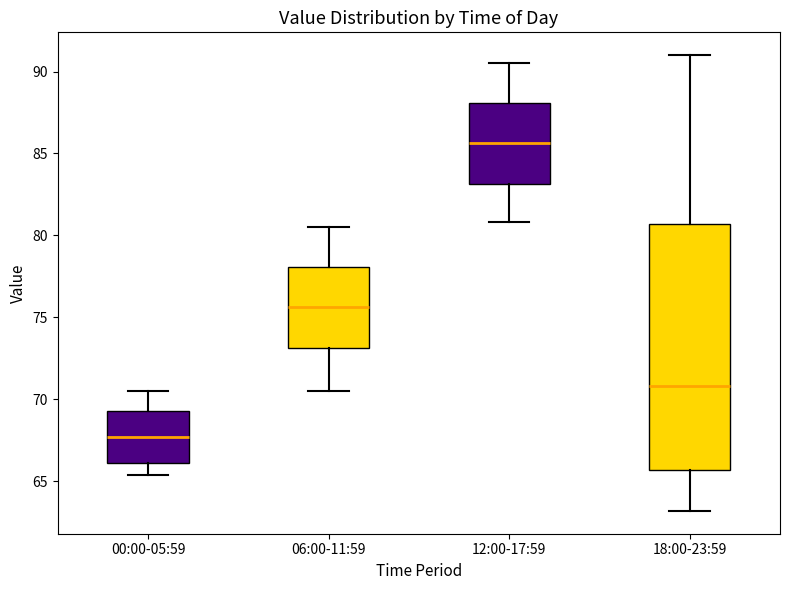

Reading left to right, read every box against the y-axis: the position of its median line, the range the box covers, and the ends of its whiskers. The values are not printed on the chart, so give them approximately, as read against the axis.

00:00-05:59: median 67.5, box 66.0 to 69.5, whiskers 65.5 to 70.5
06:00-11:59: median 75.5, box 73.0 to 78.0, whiskers 70.5 to 80.5
12:00-17:59: median 85.5, box 83.0 to 88.0, whiskers 81.0 to 90.5
18:00-23:59: median 71.0, box 65.5 to 80.5, whiskers 63.0 to 91.0